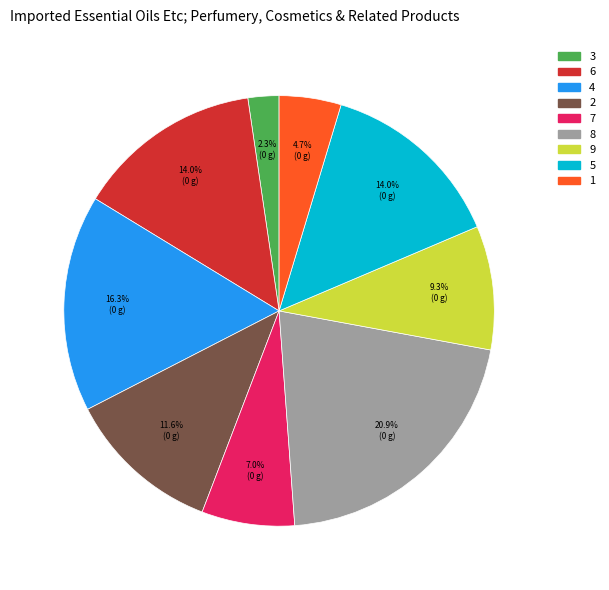

What percentage is the 5 slice, to the nearest percent?

14%